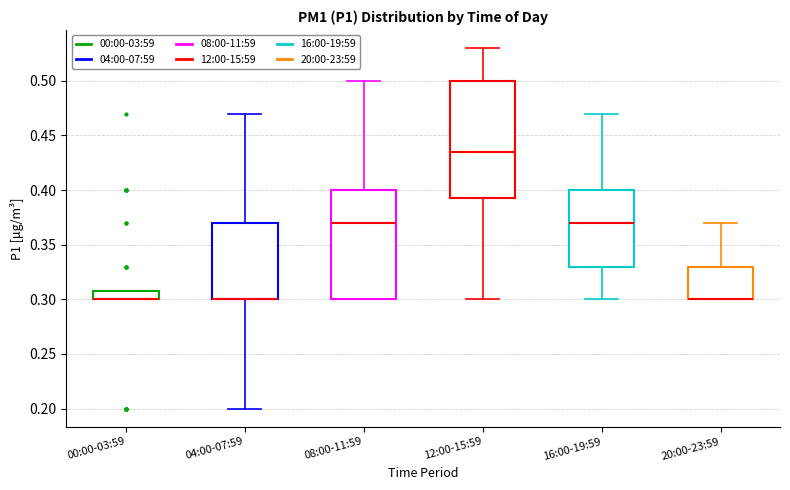

Reading left to right, read every box against the y-axis: the position of its median line, the range the box covers, and the ends of its whiskers. The values are not printed on the chart, so give them approximately, as read against the axis.

00:00-03:59: median 0.300 (drawn on the box's lower edge), box 0.300 to 0.310, whiskers 0.300 to 0.310
04:00-07:59: median 0.300 (drawn on the box's lower edge), box 0.300 to 0.370, whiskers 0.200 to 0.470
08:00-11:59: median 0.370, box 0.300 to 0.400, whiskers 0.300 to 0.500
12:00-15:59: median 0.435, box 0.395 to 0.500, whiskers 0.300 to 0.530
16:00-19:59: median 0.370, box 0.330 to 0.400, whiskers 0.300 to 0.470
20:00-23:59: median 0.300 (drawn on the box's lower edge), box 0.300 to 0.330, whiskers 0.300 to 0.370